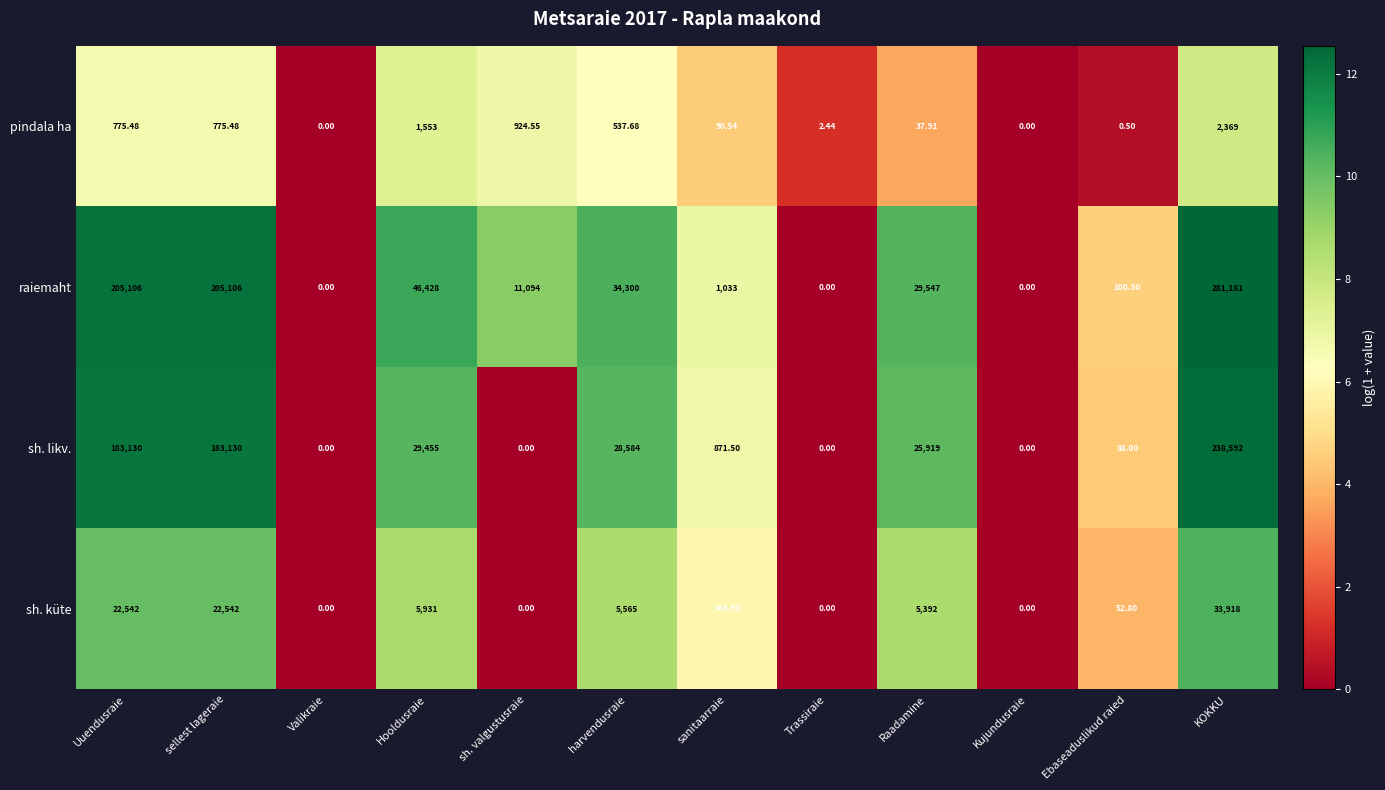

Is the value of sh. likv. at harvendusraie greater than the value of pindala ha at Kujundusraie?

Yes